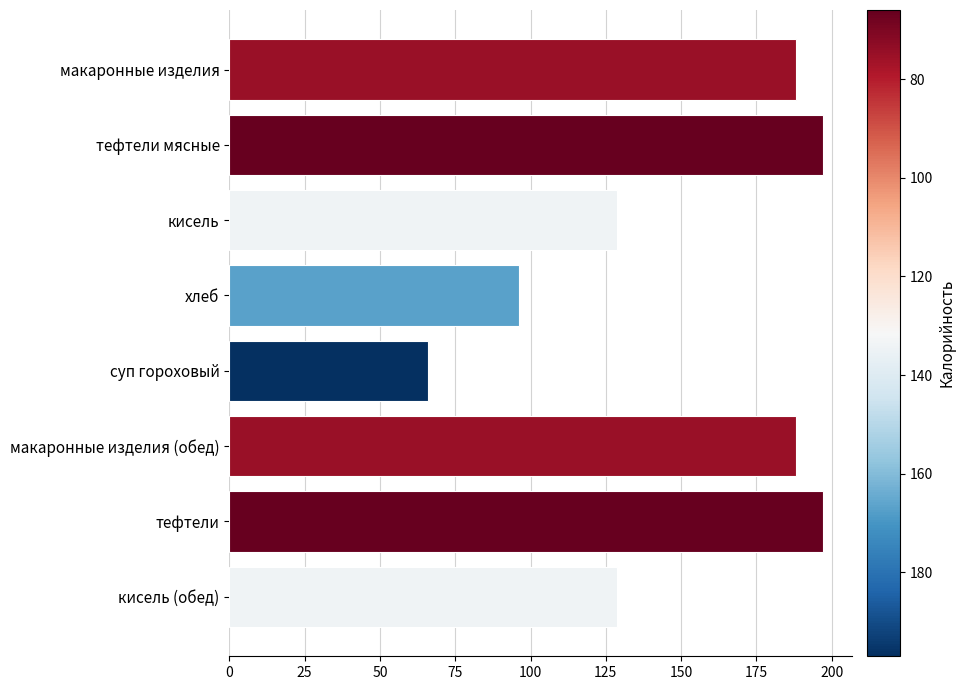

Reading top to bottom, what are all the values shown in this chart?

макаронные изделия=188.0	тефтели мясные=197.0	кисель=128.8	хлеб=96.0	суп гороховый=66.0	макаронные изделия (обед)=188.0	тефтели=197.0	кисель (обед)=128.8